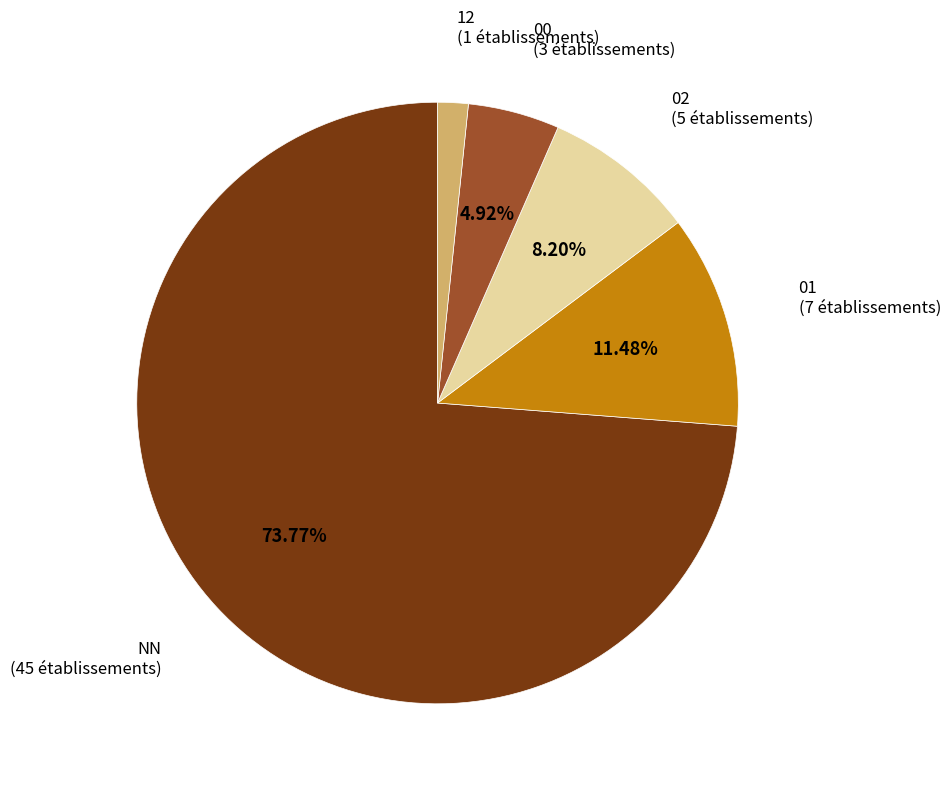

Does any single category account for the majority?

Yes